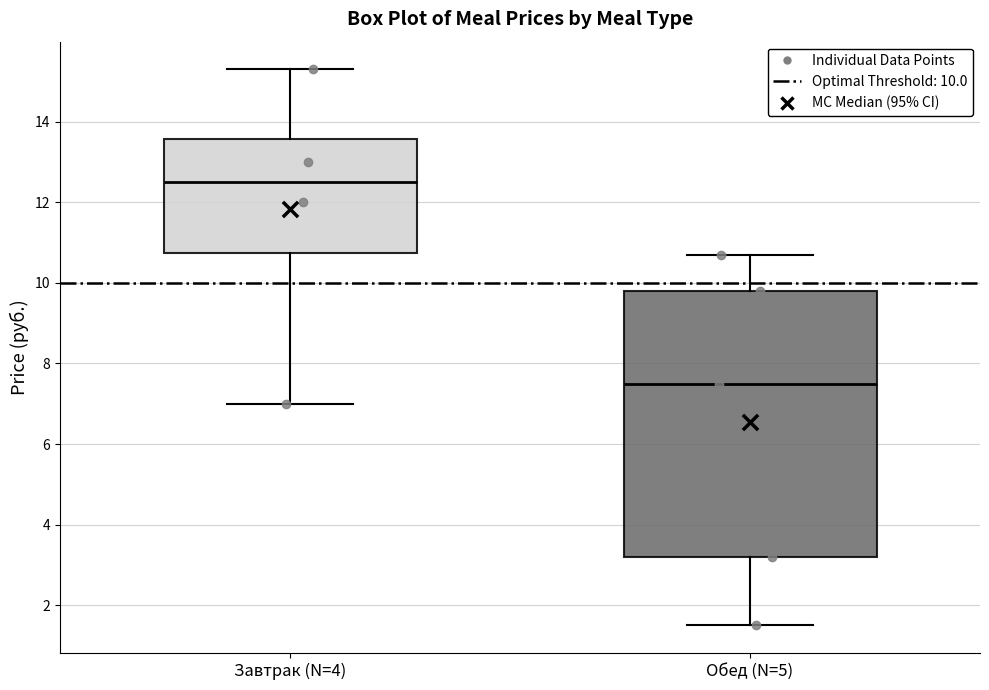

Where does the lower whisker of the box for Завтрак (N=4) end on the y-axis? The values are not printed on the chart, so give them approximately, as read against the axis.

7.0